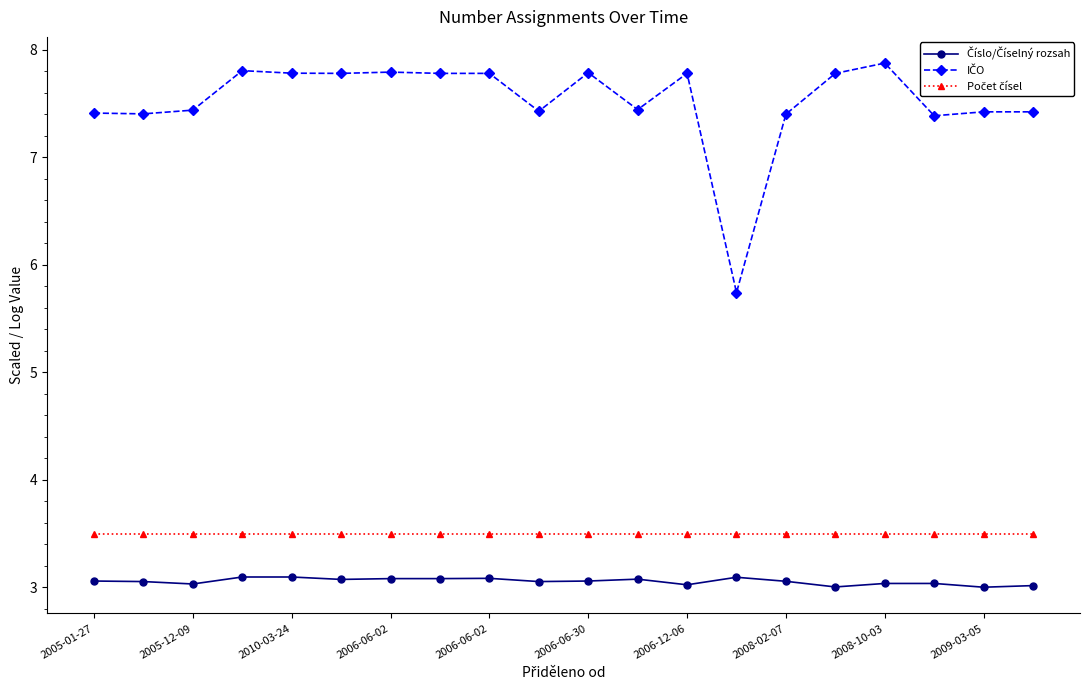

What is the greatest value displayed?

7.9